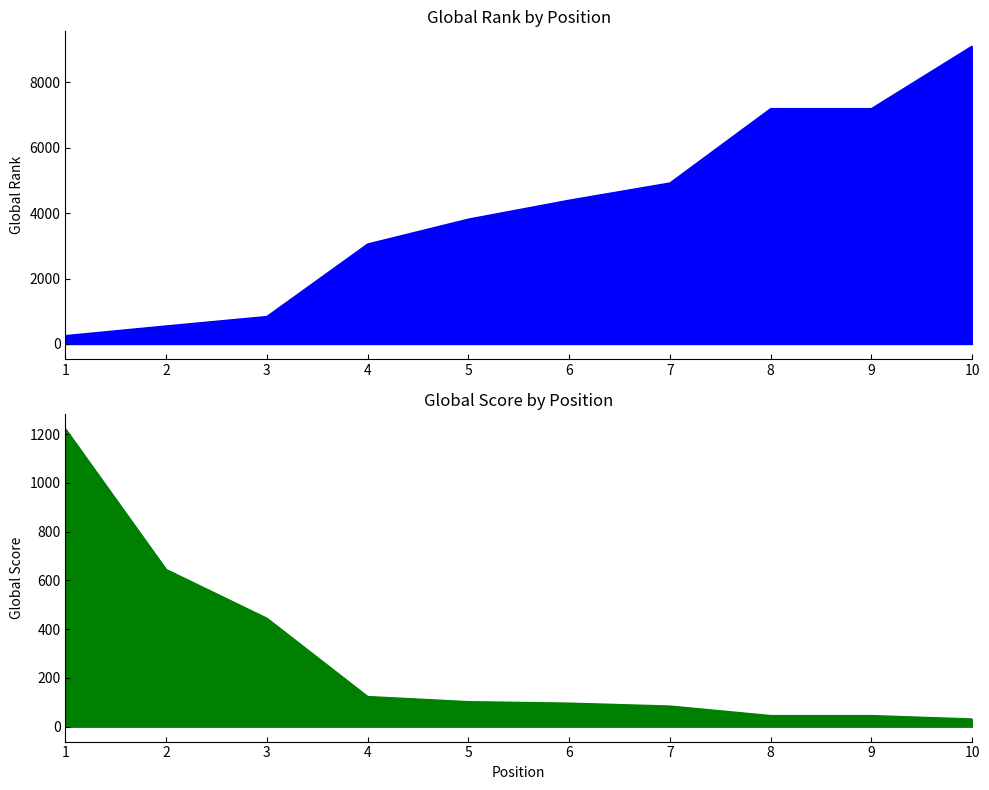

Which label corresponds to the largest value in the chart?

10